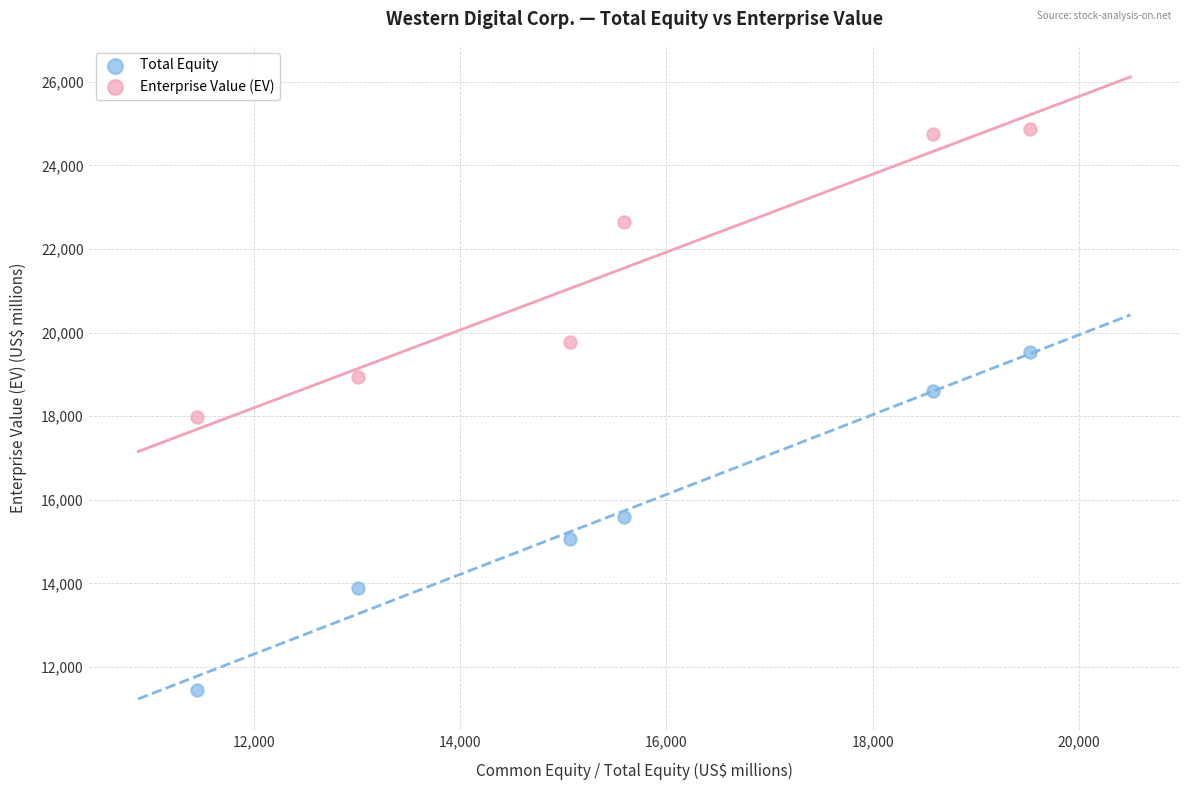

Which series contains the highest Y value?

Enterprise Value (EV)